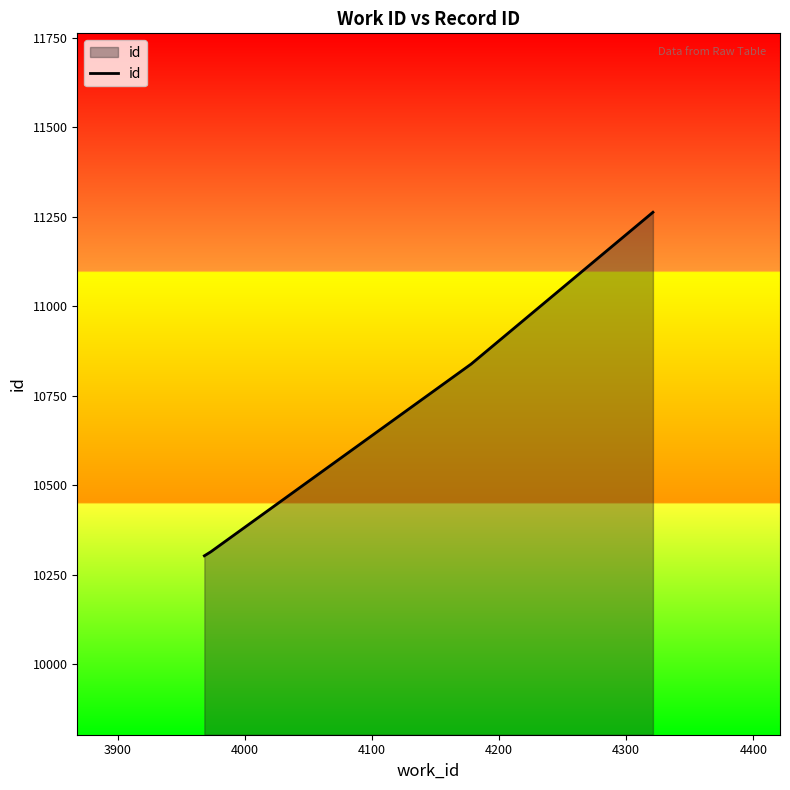

True or false: the data has more than 1 interior local peaks.

False